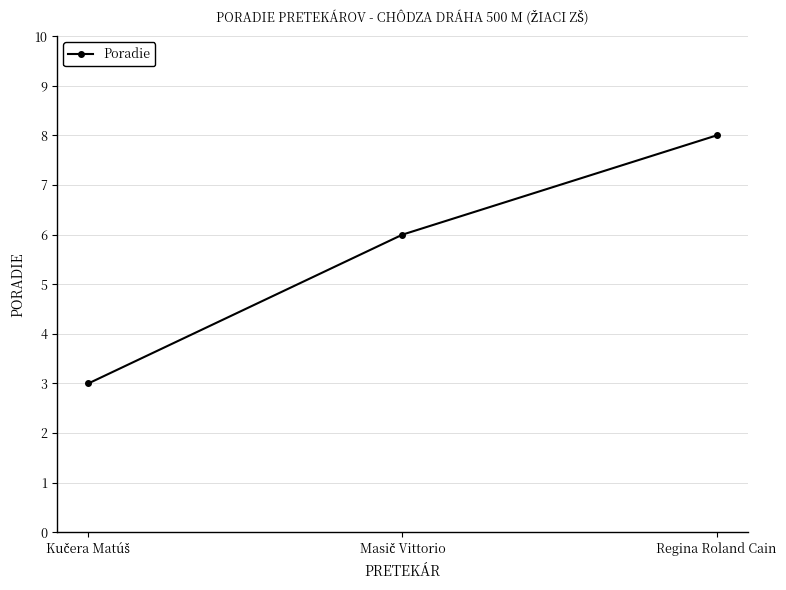

Which label corresponds to the largest value in the chart?

Regina Roland Cain